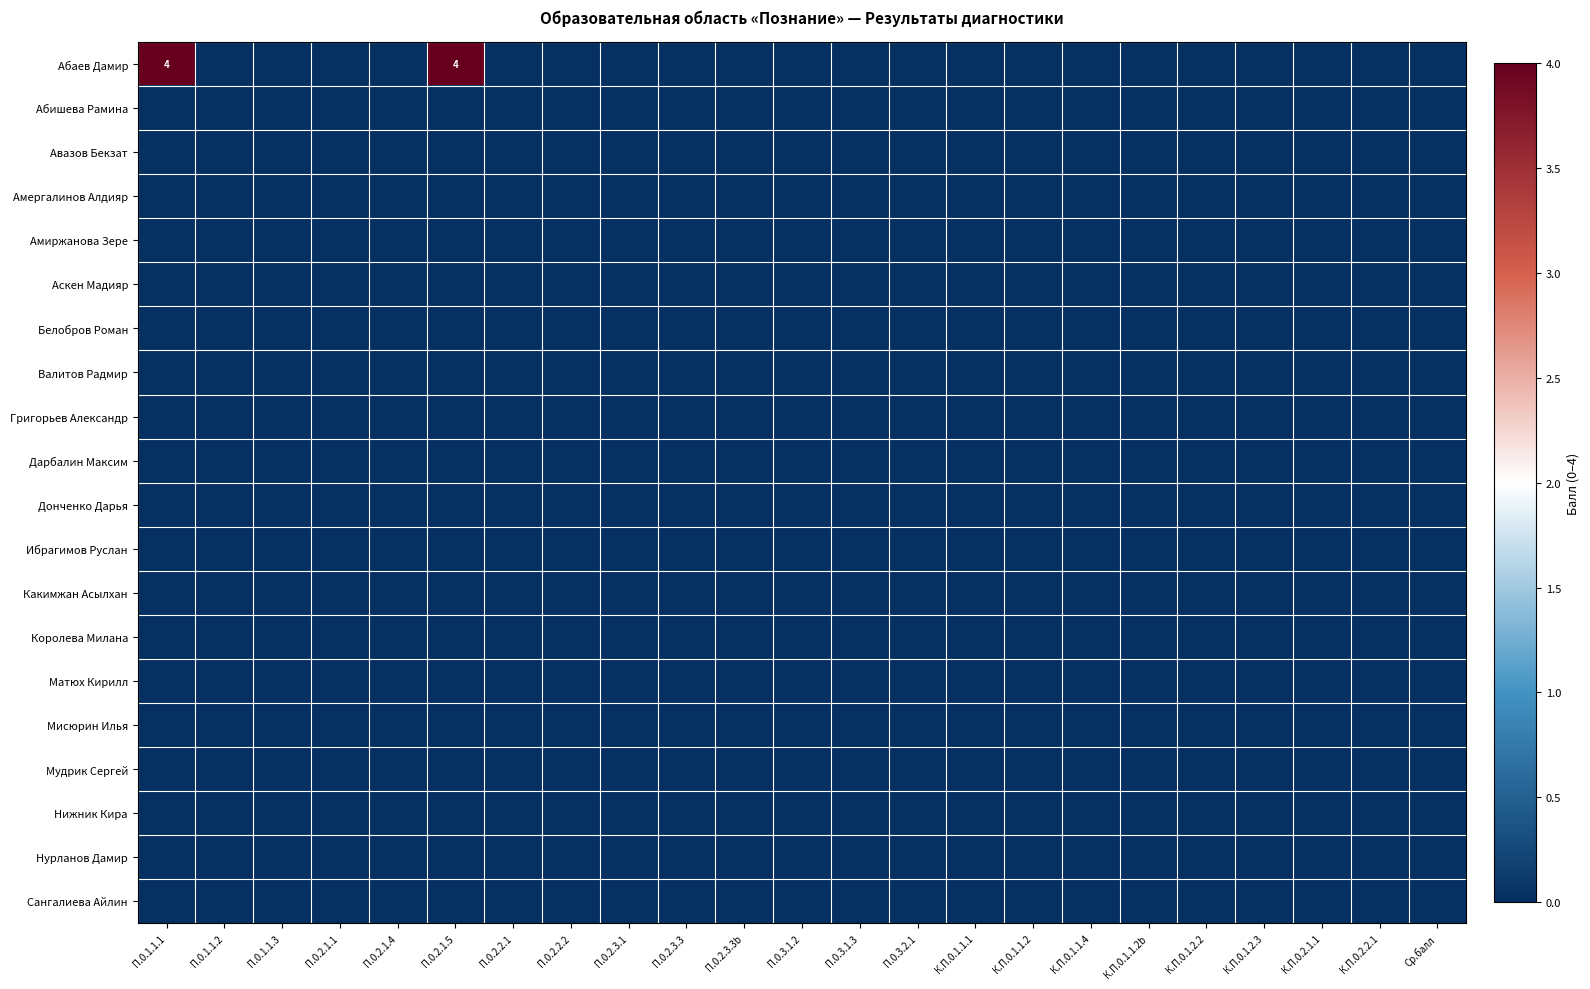

True or false: Белобров Роман has a value of 0 at К.П.0.2.1.1.

True